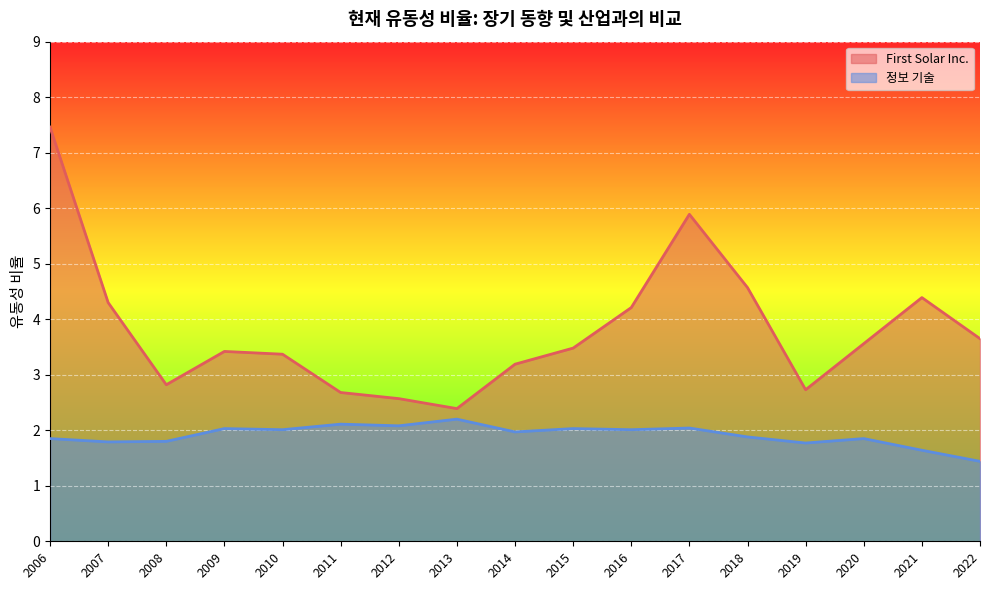

Is the value of First Solar Inc. at 2016 greater than the value of 정보 기술 at 2015?

Yes